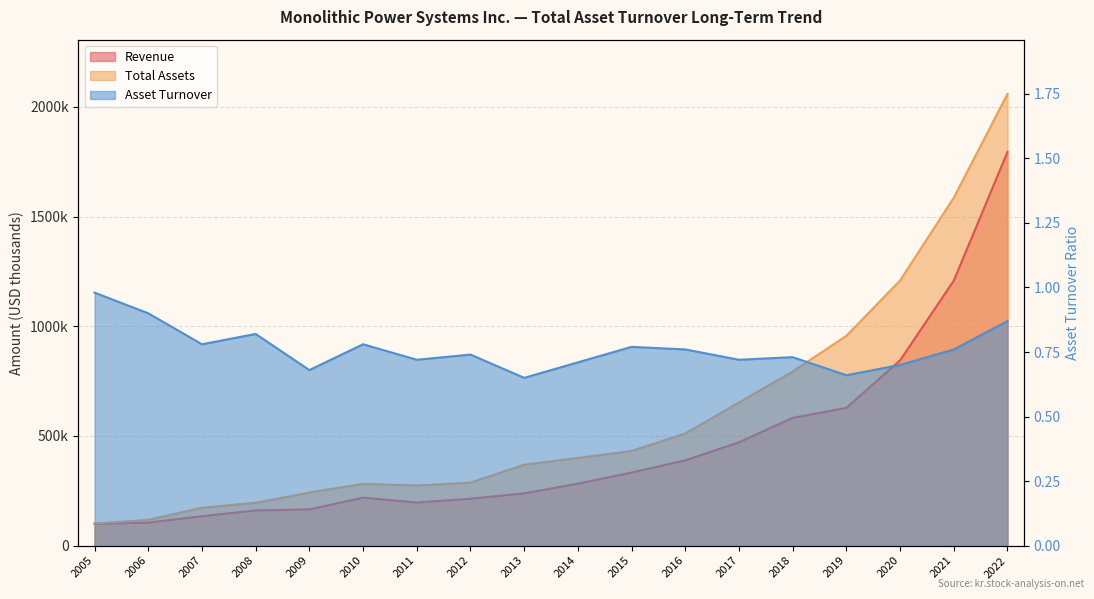

Reading right to left, transcribe all the data shown in this chart.

Revenue: 2022=1794148.0	2021=1207798.0	2020=844452.0	2019=627921.0	2018=582382.0	2017=470929.0	2016=388665.0	2015=333067.0	2014=282535.0	2013=238091.0	2012=213813.0	2011=196519.0	2010=218840.0	2009=165008.0	2008=160511.0	2007=134004.0	2006=105015.0	2005=99131.0
Total Assets: 2022=2058885.0	2021=1585825.0	2020=1208491.0	2019=956375.0	2018=793432.0	2017=652569.0	2016=511126.0	2015=431285.0	2014=399366.0	2013=368908.0	2012=287162.0	2011=273867.0	2010=281603.0	2009=241821.0	2008=195299.0	2007=172590.0	2006=117327.0	2005=100775.0
Asset Turnover: 2022=0.9	2021=0.8	2020=0.7	2019=0.7	2018=0.7	2017=0.7	2016=0.8	2015=0.8	2014=0.7	2013=0.7	2012=0.7	2011=0.7	2010=0.8	2009=0.7	2008=0.8	2007=0.8	2006=0.9	2005=1.0